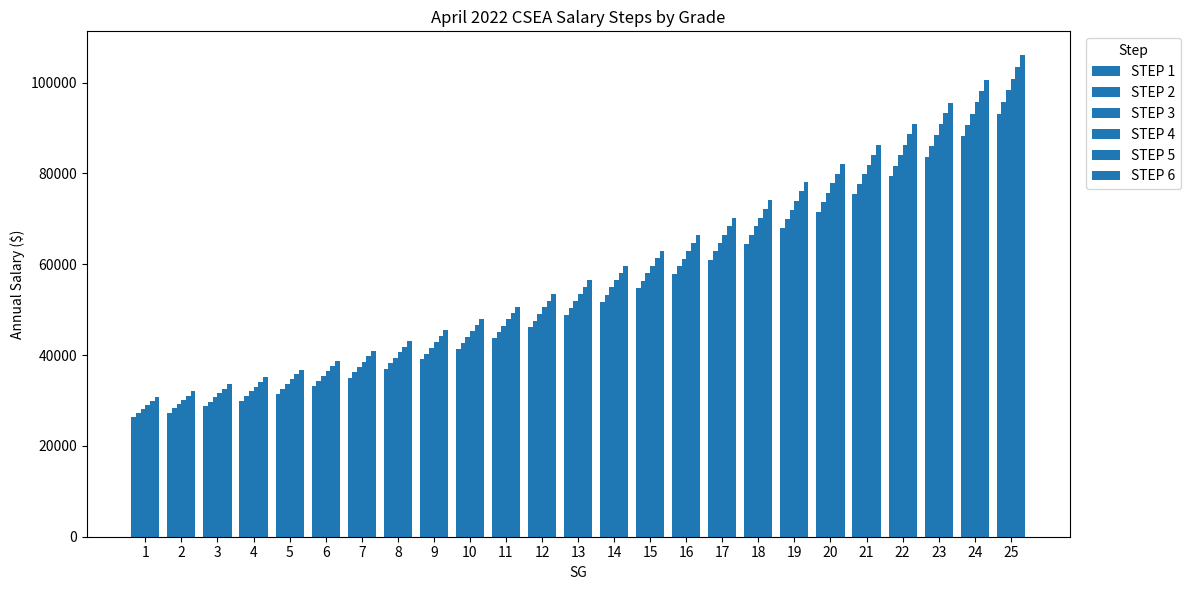

Does the chart contain any negative values?

No